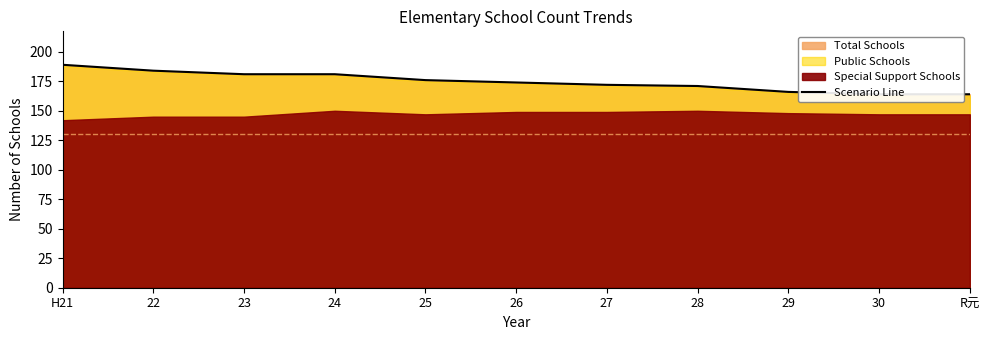

What is the sum of the values at 24 and 25?

357